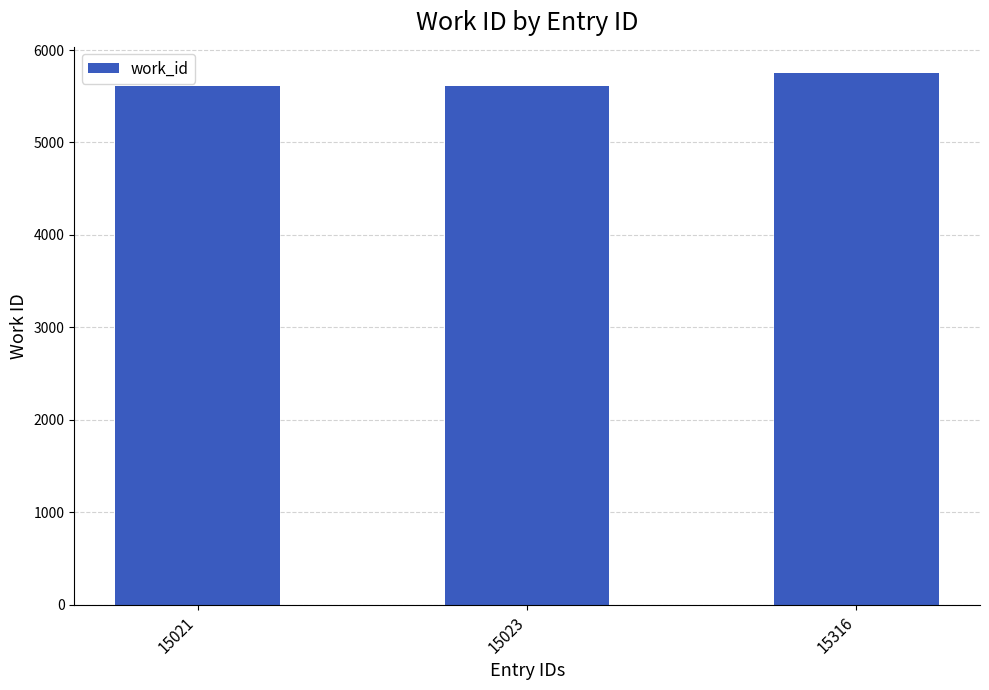

Does the chart contain stacked bars?

No